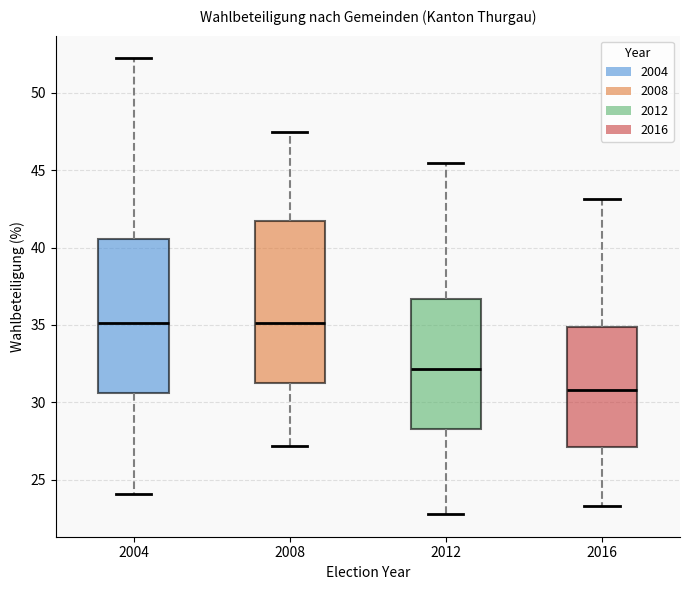

Where is the lower edge of the box at x = 2016 on the y-axis? The values are not printed on the chart, so give them approximately, as read against the axis.

27.0